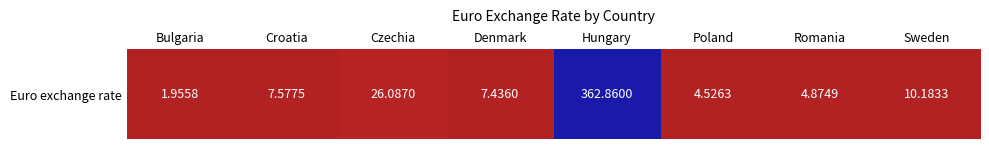

At which category does the chart reach its minimum across all series?

Bulgaria